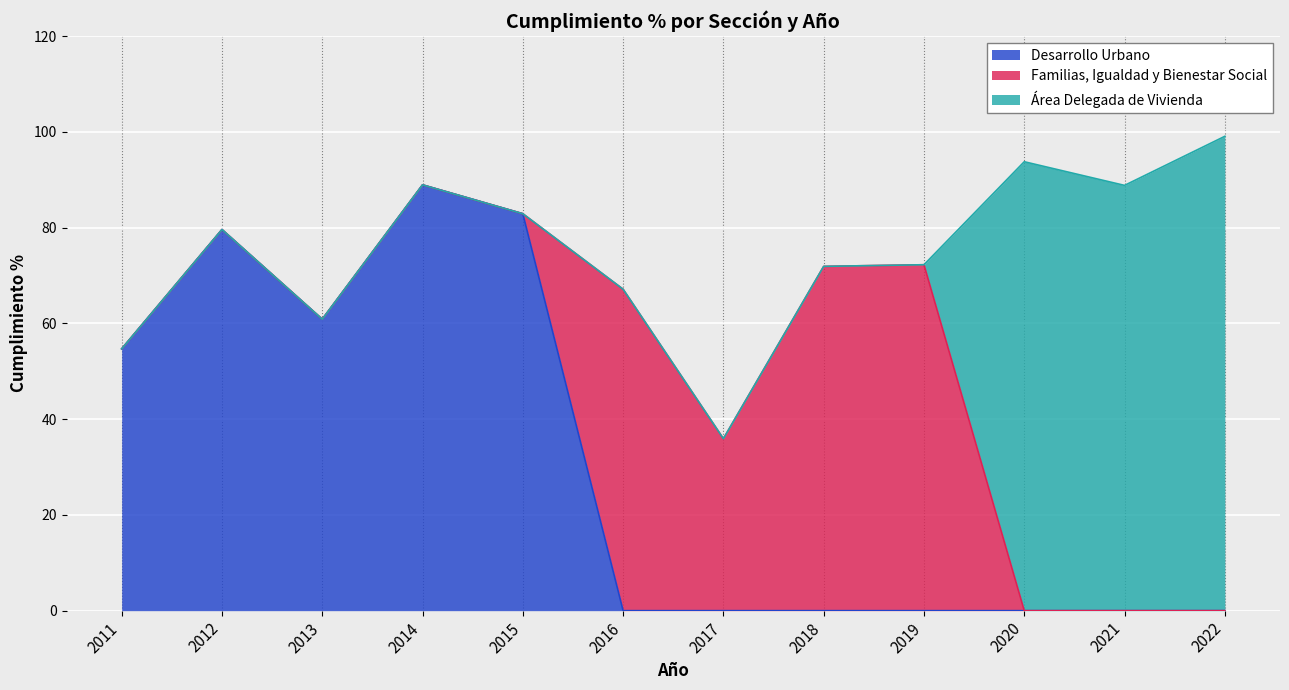

True or false: Familias, Igualdad y Bienestar Social has a value of 0.0 at 2014.

True